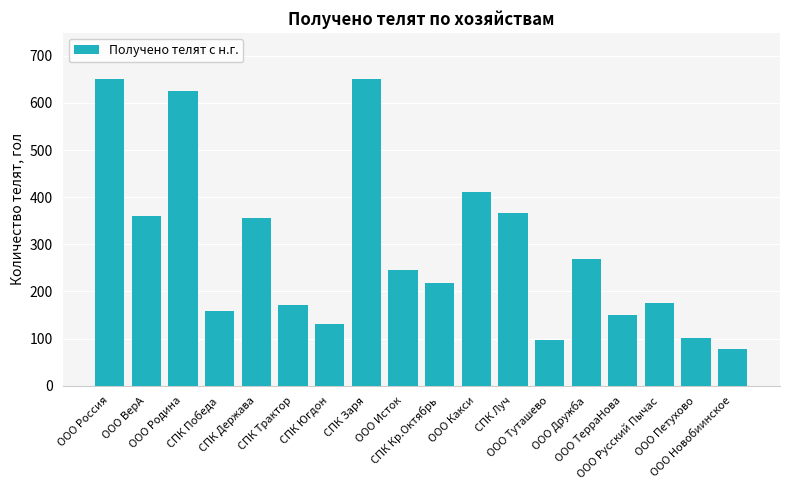

What is the difference between the maximum and minimum values?

574